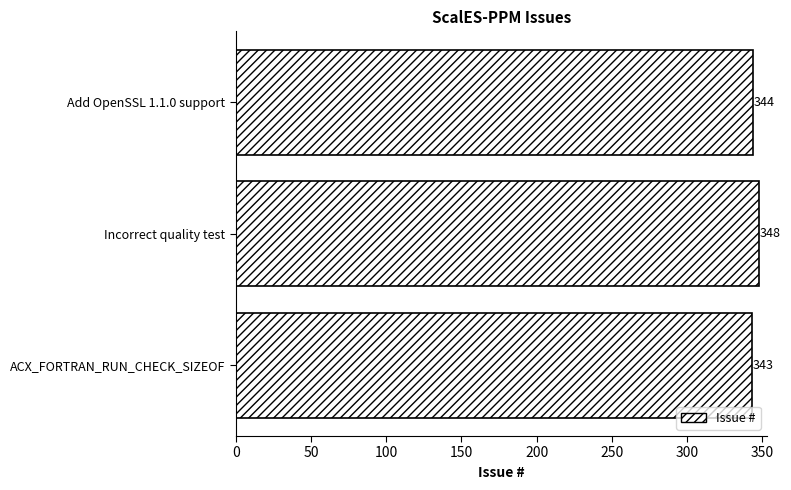

Are the bars grouped side by side (vs. stacked)?

No